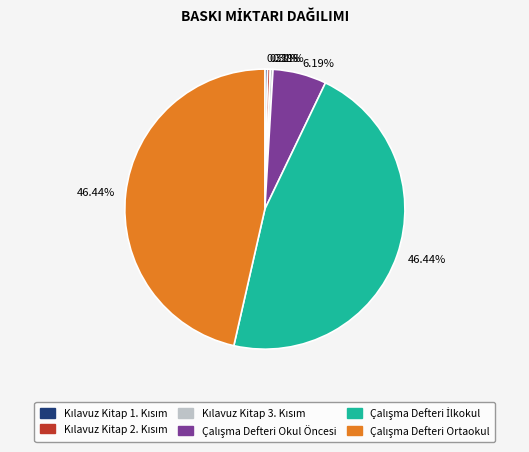

Is there any slice that represents more than half of the pie?

No